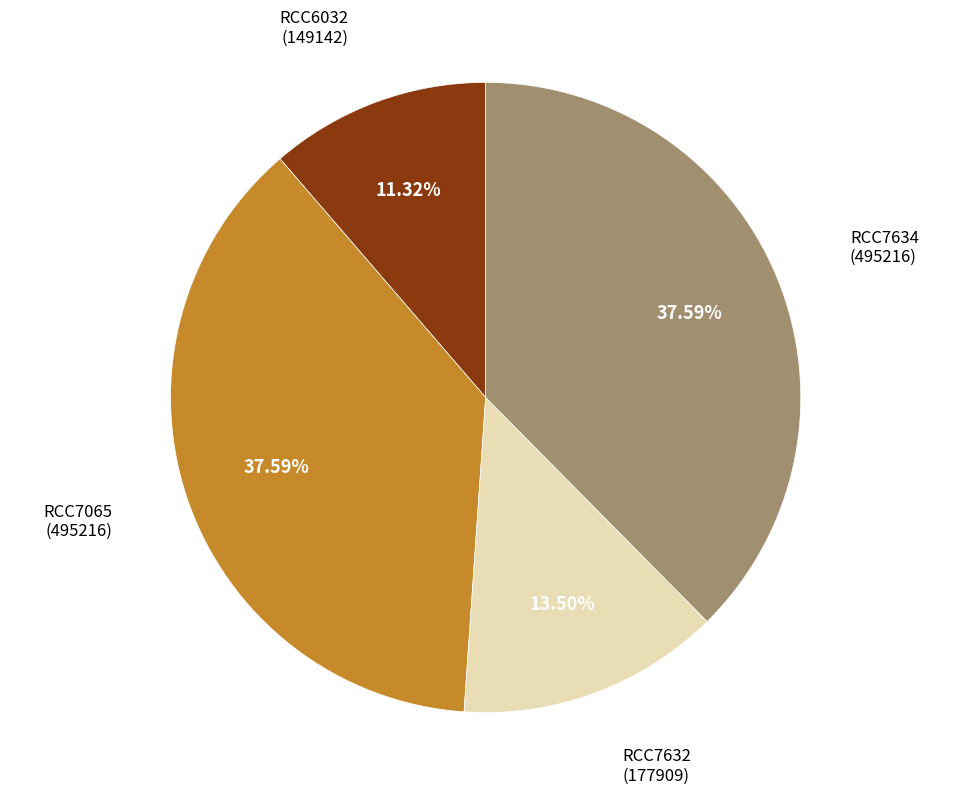

How many segments does this pie chart have?

4